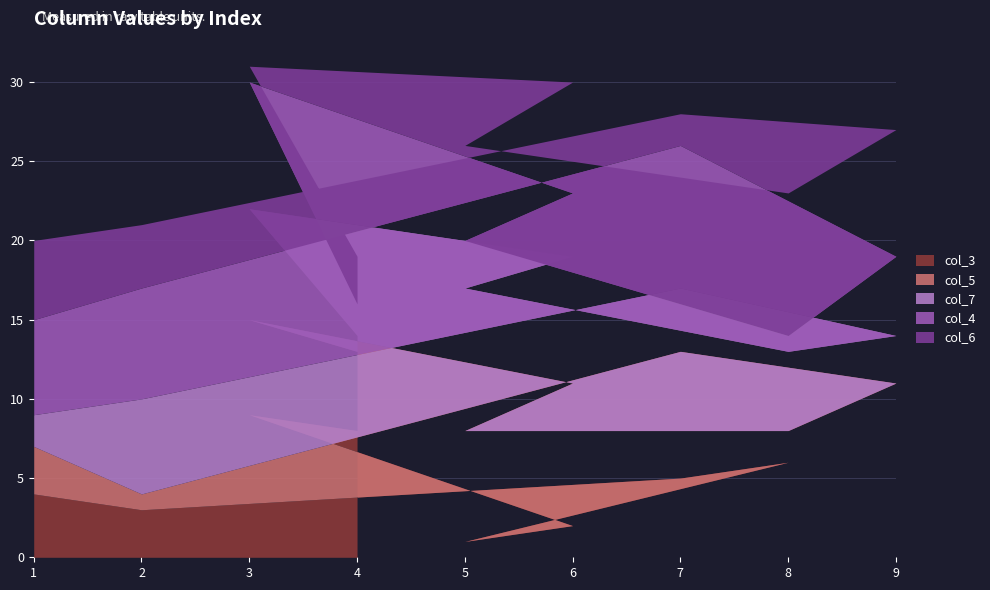

Is the value of col_3 at 2 greater than the value of col_5 at 3?

No